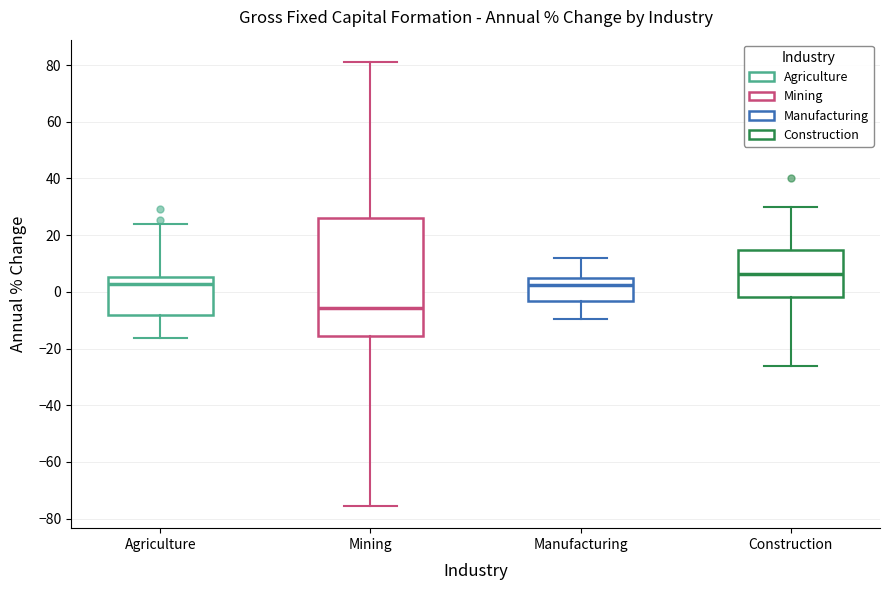

Where does the upper whisker of the box for Manufacturing end on the y-axis? The values are not printed on the chart, so give them approximately, as read against the axis.

12